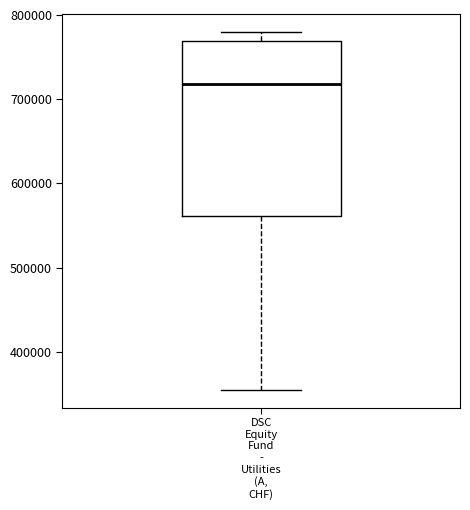

Transcribe this box plot: give where the median line is, the range the box spans, and where the two whiskers end, as read against the y-axis. The values are not printed on the chart, so give them approximately, as read against the axis.

median 720000, box 560000 to 770000, whiskers 350000 to 780000